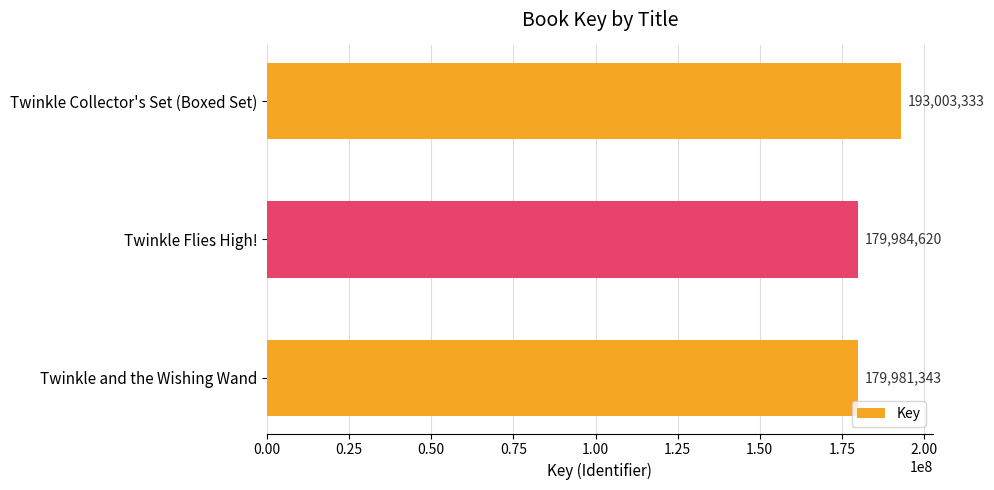

Does the chart contain any negative values?

No